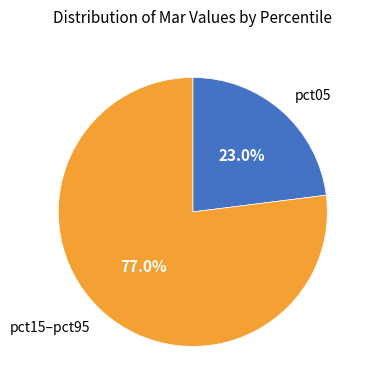

Do pct05 and pct15–pct95 together represent more than half of the pie?

Yes